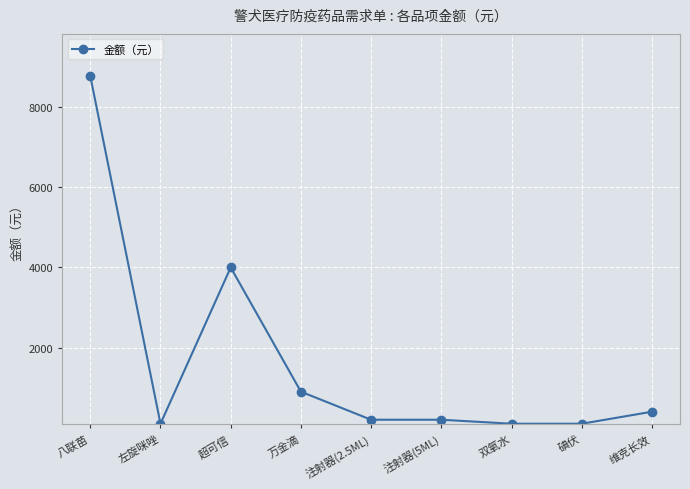

What is the label of the 4th point from the left?

万金滴